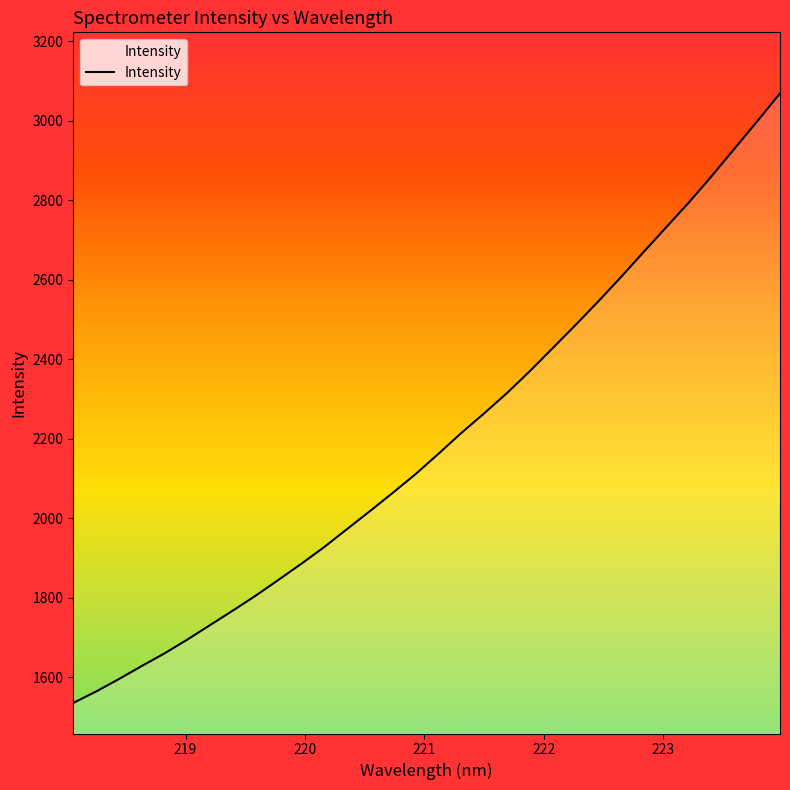

How many series are shown in this chart?

1